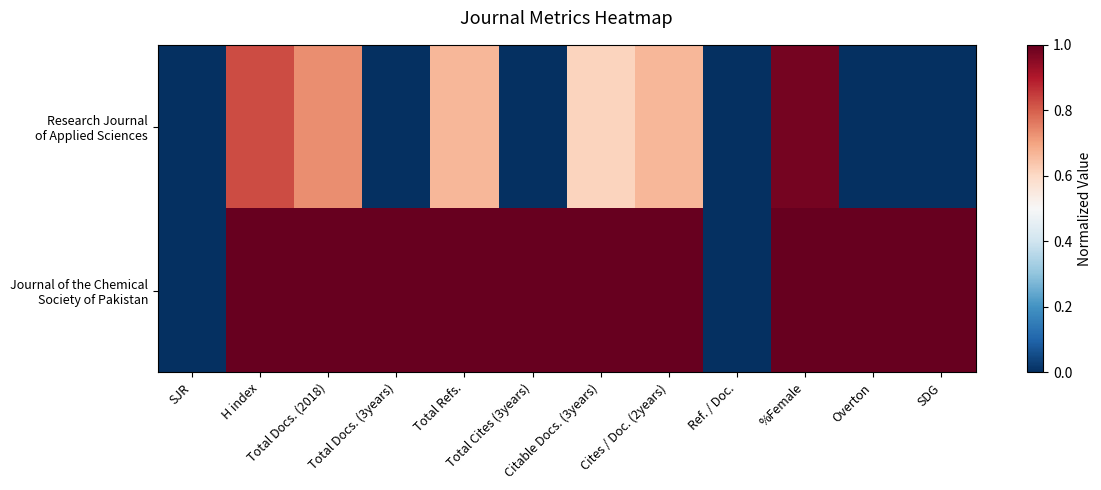

Which series changed the most between SJR and Total Cites (3years)?

Journal of the Chemical Society of Pakistan